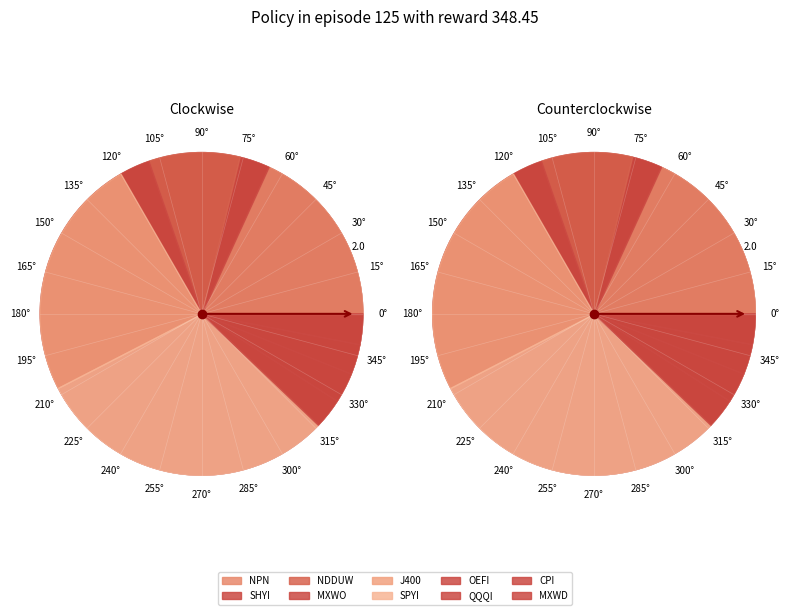

Is NDDUW the majority of the pie?

No